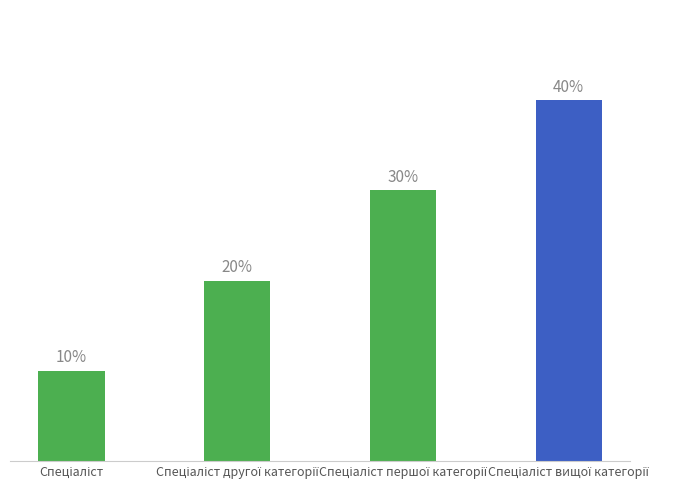

The value at Спеціаліст другої категорії is 2. True or false?

True